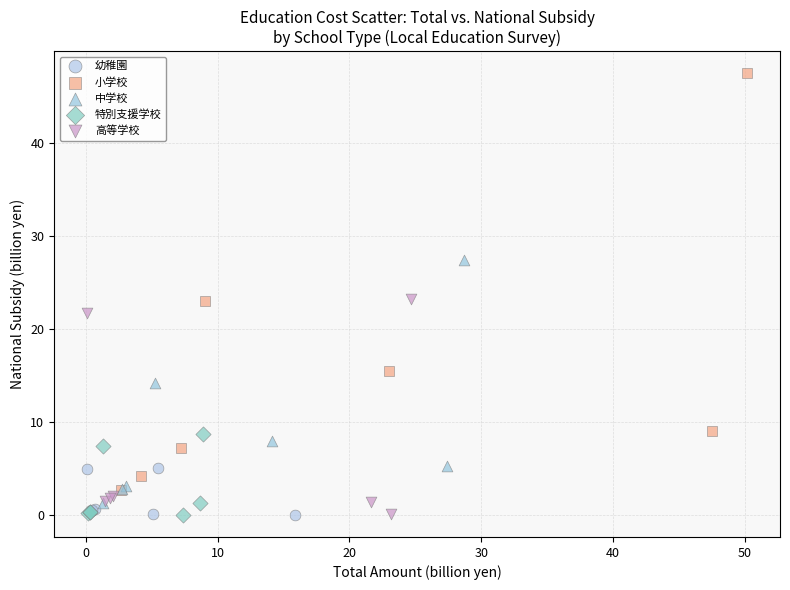

Which series has the widest spread of Y values?

小学校